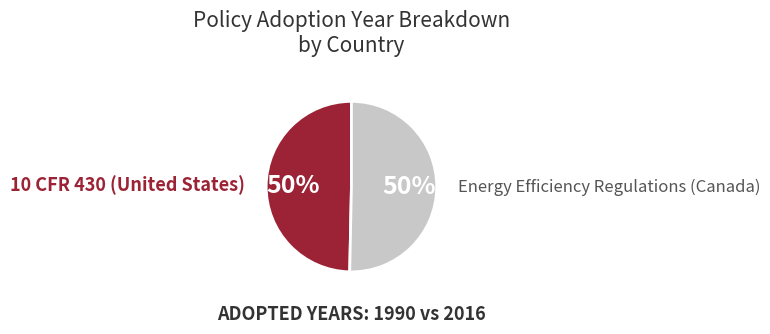

To the nearest percent, what is the average slice percentage?

50%